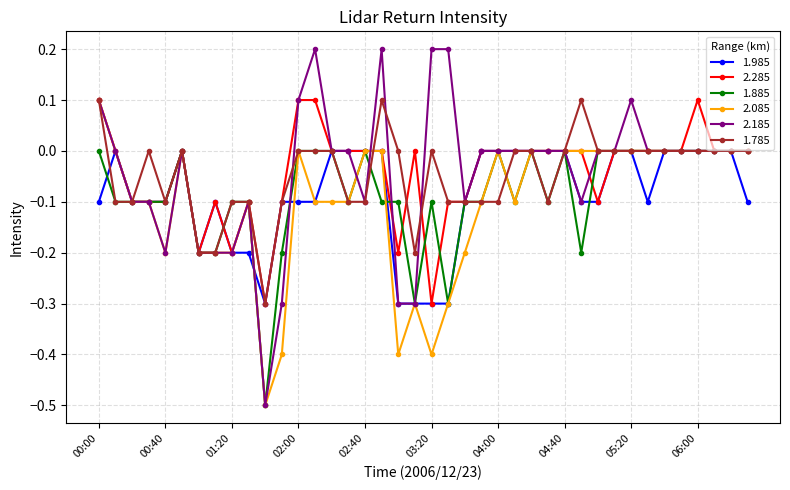

True or false: 1.785 and 1.985 cross at least once.

True